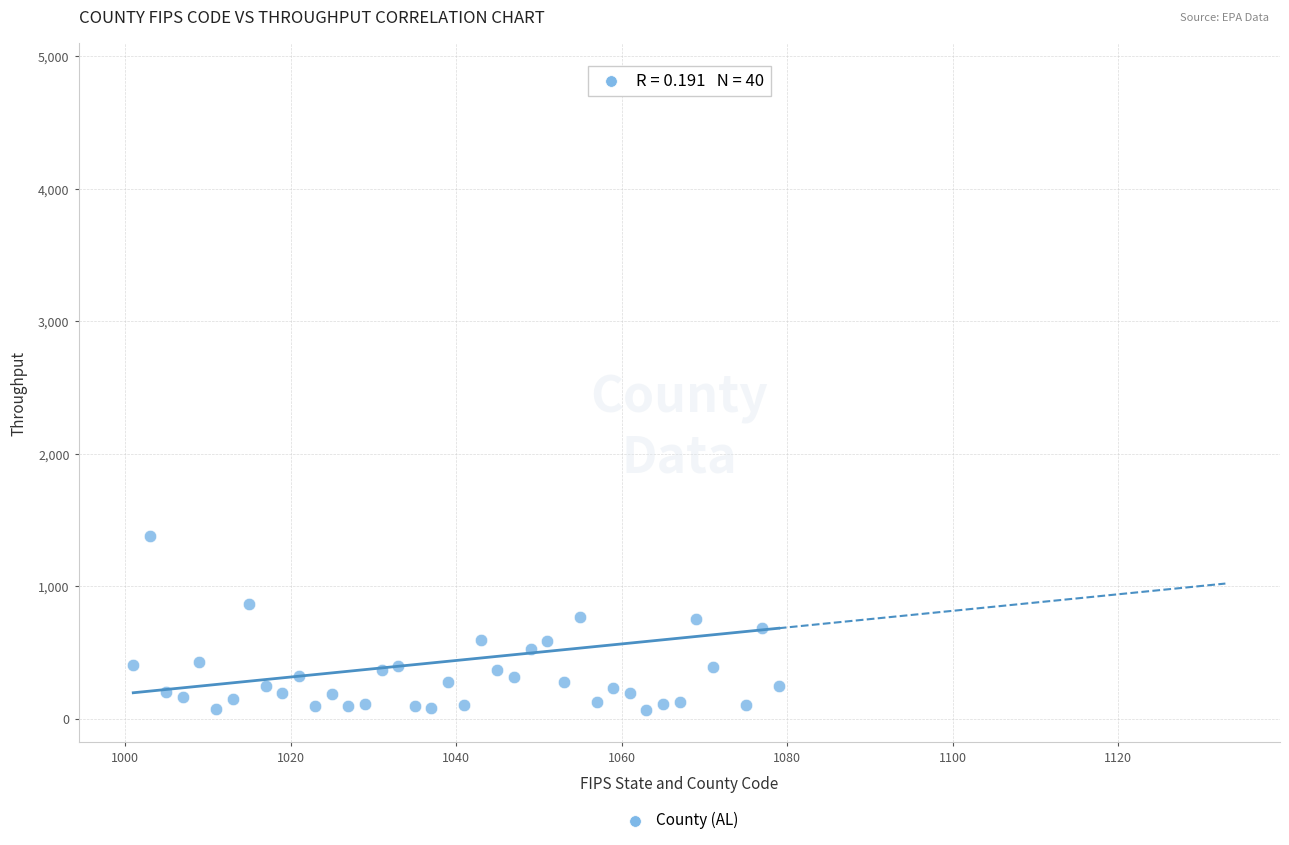

What is the range of X values (max minus min)?

78.0